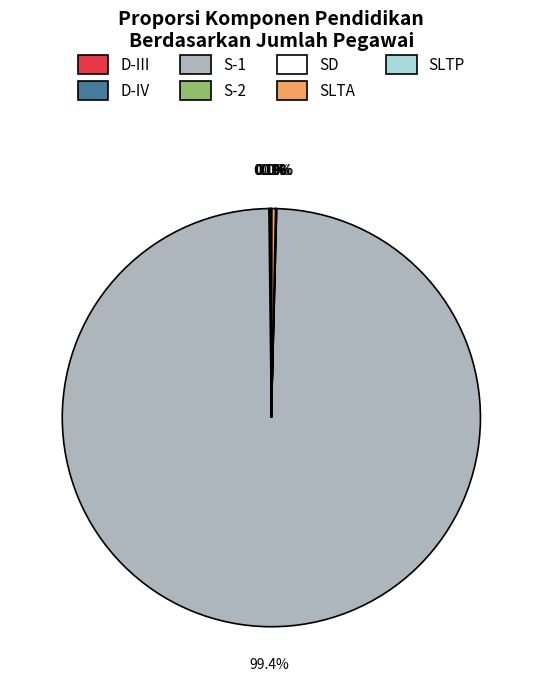

Which category has the biggest portion of the pie?

S-1